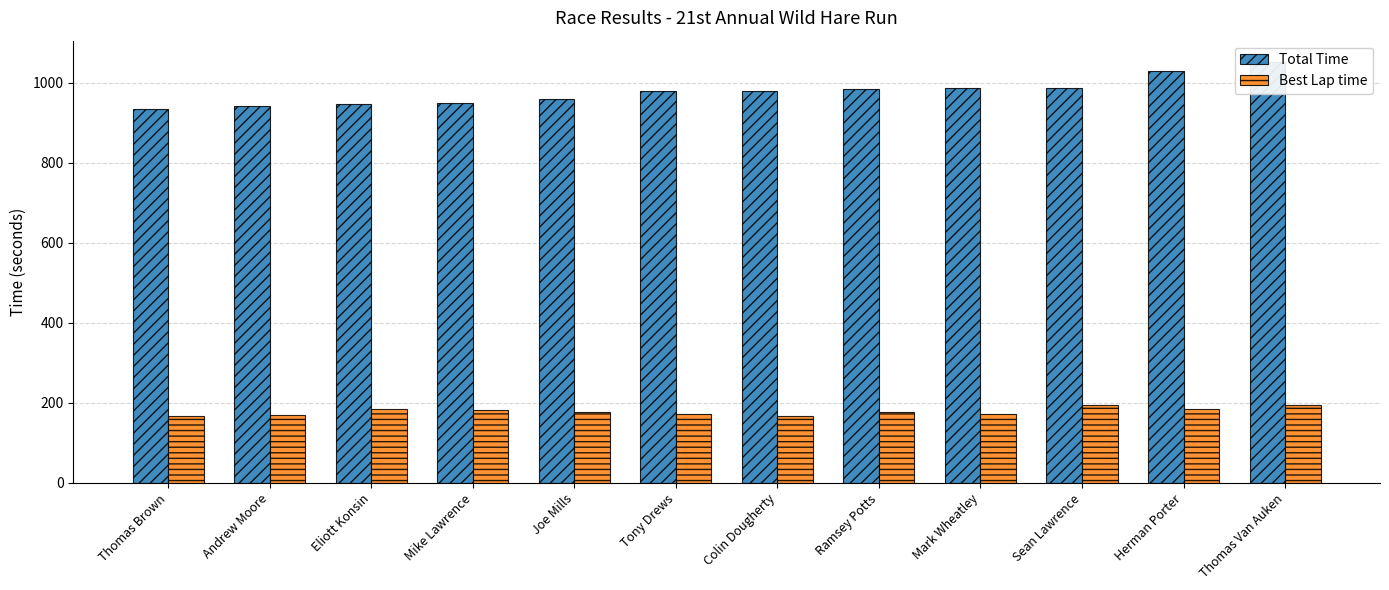

Reading left to right, list all the values displayed in this chart.

Total Time: 934.2	943.0	948.2	950.8	959.3	978.6	979.1	985.4	986.0	987.6	1030.7	1052.8
Best Lap time: 167.5	169.3	184.2	181.7	177.9	172.8	167.3	176.1	172.0	193.5	183.5	193.7